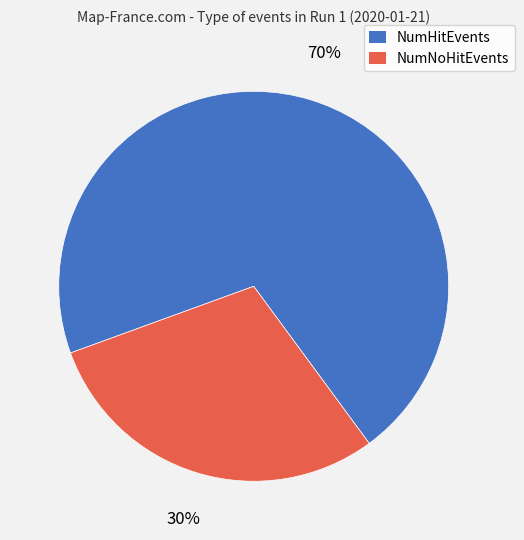

How many segments does this pie chart have?

2